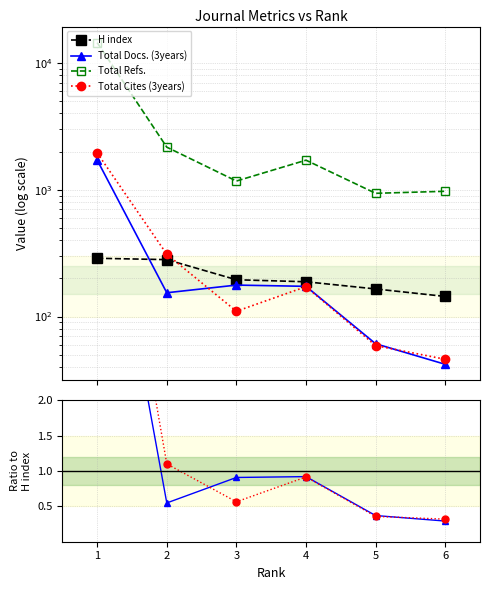

What are all the series names shown in the legend?

H index, Total Docs. (3years), Total Refs., Total Cites (3years)